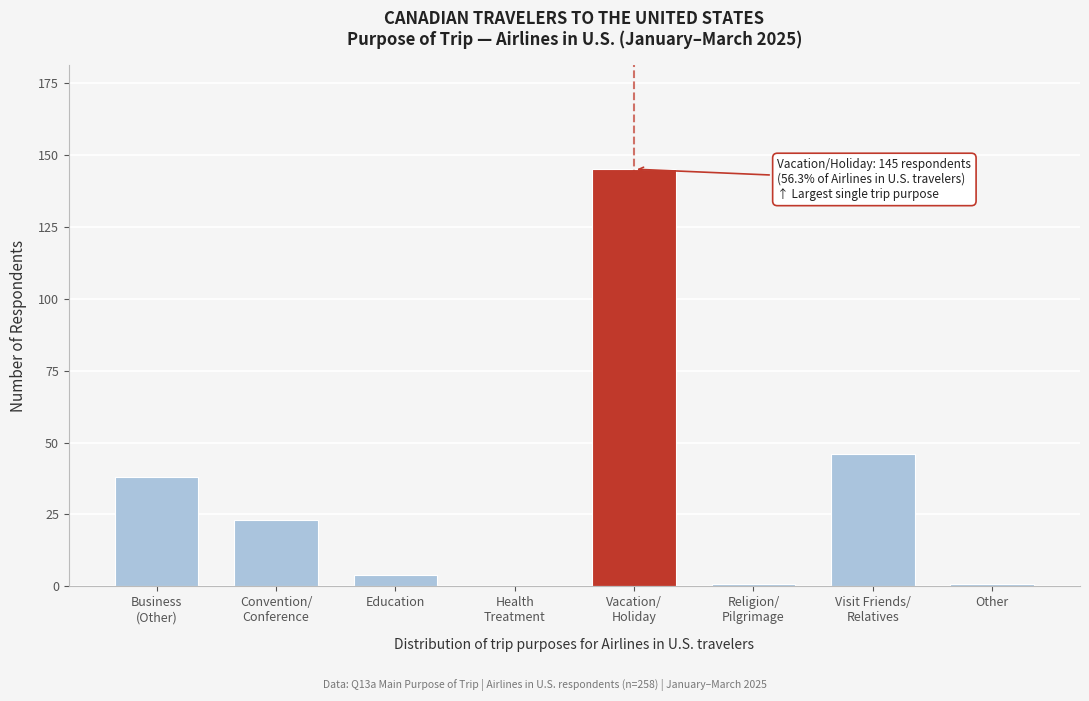

What is the greatest value displayed?

145